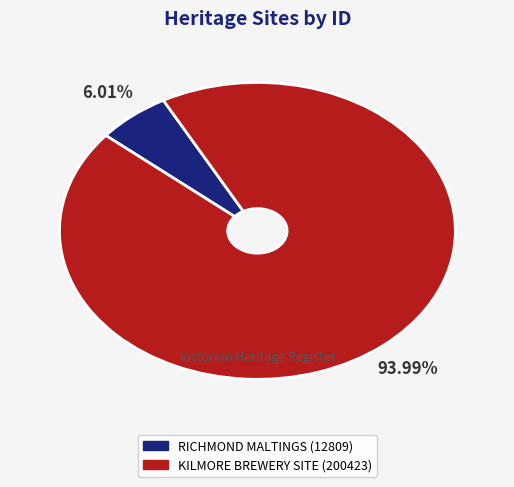

Is KILMORE BREWERY SITE the majority of the pie?

Yes